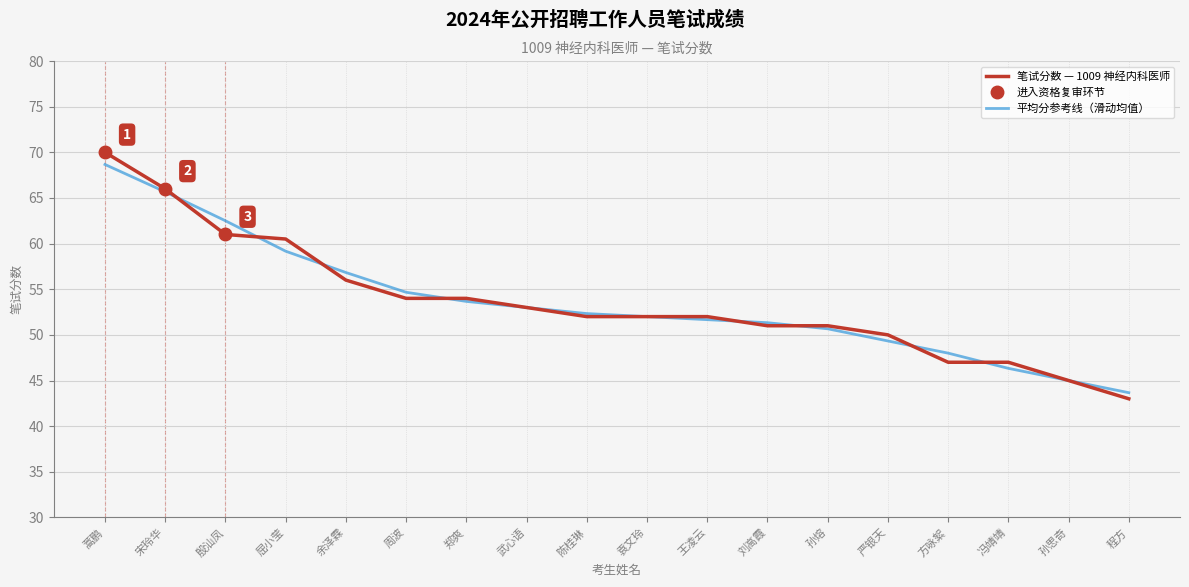

Is it true that the value at 冯靖靖 is 47.0?

True